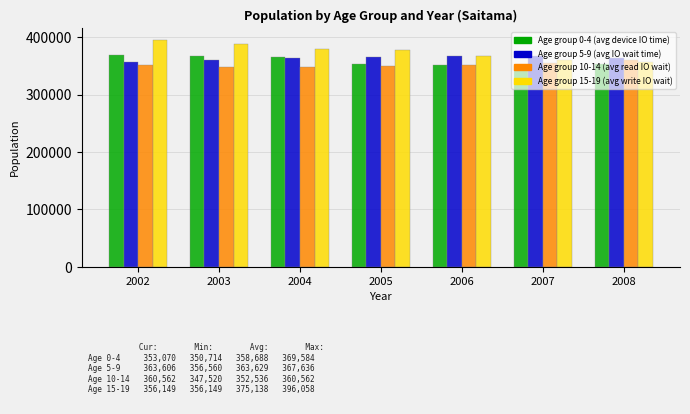

What is the spread (max minus min) of values at 2006?

16830